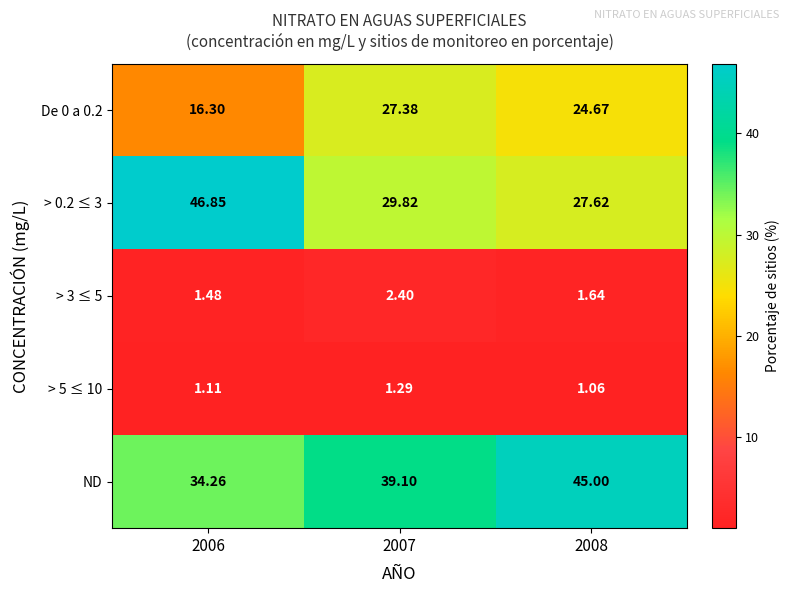

Between 2006 and 2008, which series saw the biggest shift?

> 0.2 ≤ 3